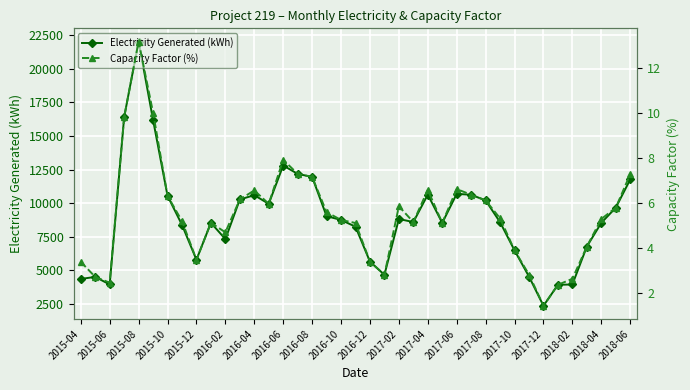

What is the minimum value for Electricity Generated (kWh)?

2366